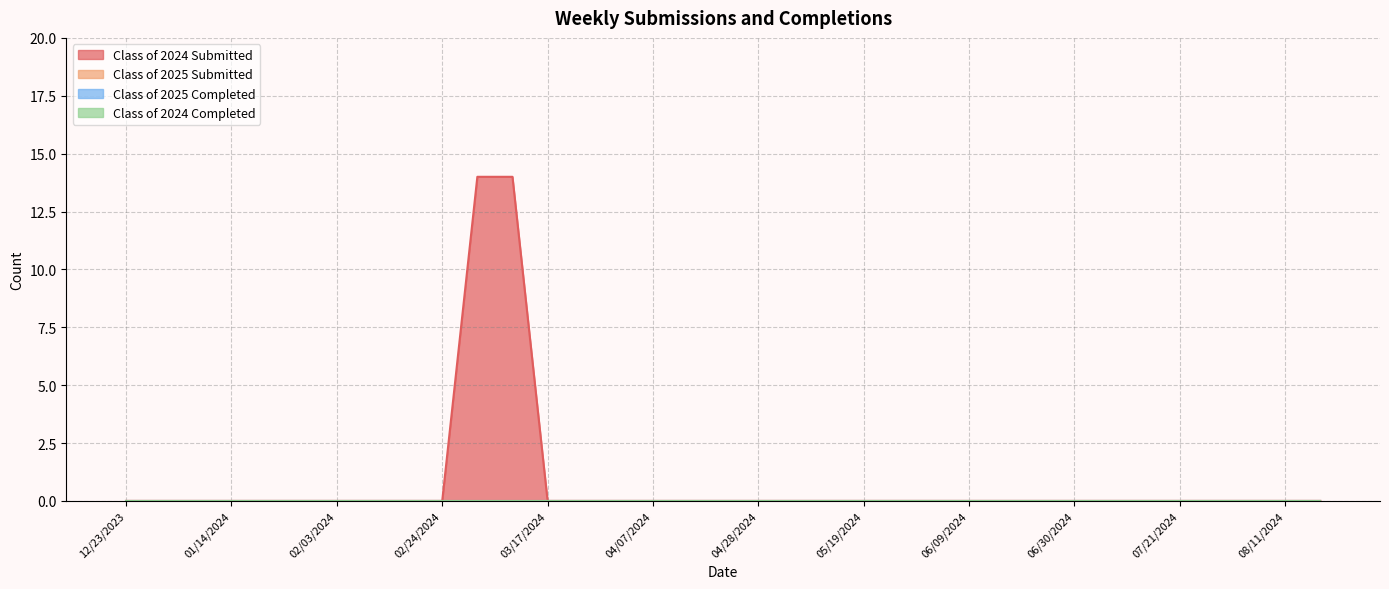

True or false: Class of 2024 Completed and Class of 2025 Completed cross at least once.

False